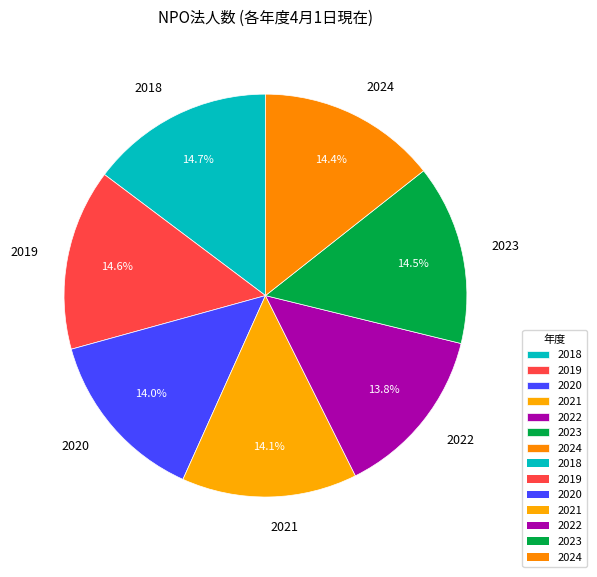

To the nearest percent, what is the difference between the 2020 and 2019 slice percentages?

1%